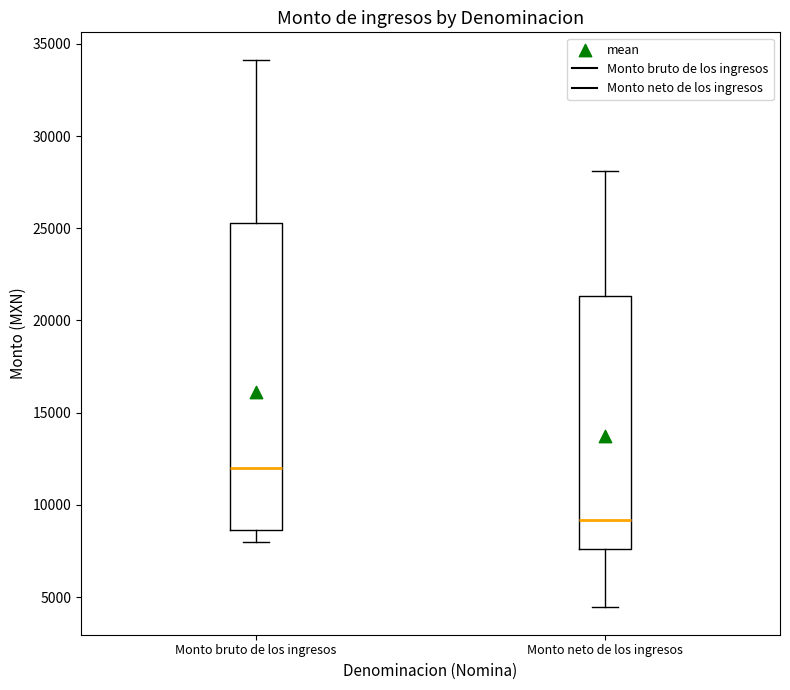

Where does the upper whisker of the box for Monto neto de los ingresos end on the y-axis? The values are not printed on the chart, so give them approximately, as read against the axis.

28000